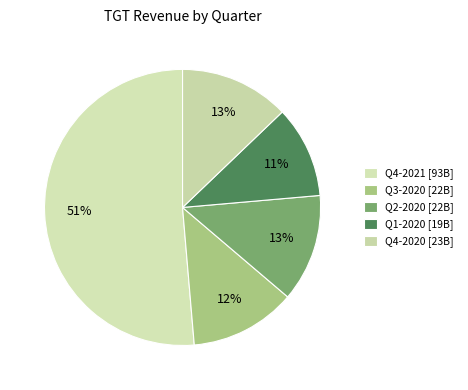

Which has a higher value, Q1-2020 or Q3-2020?

Q3-2020